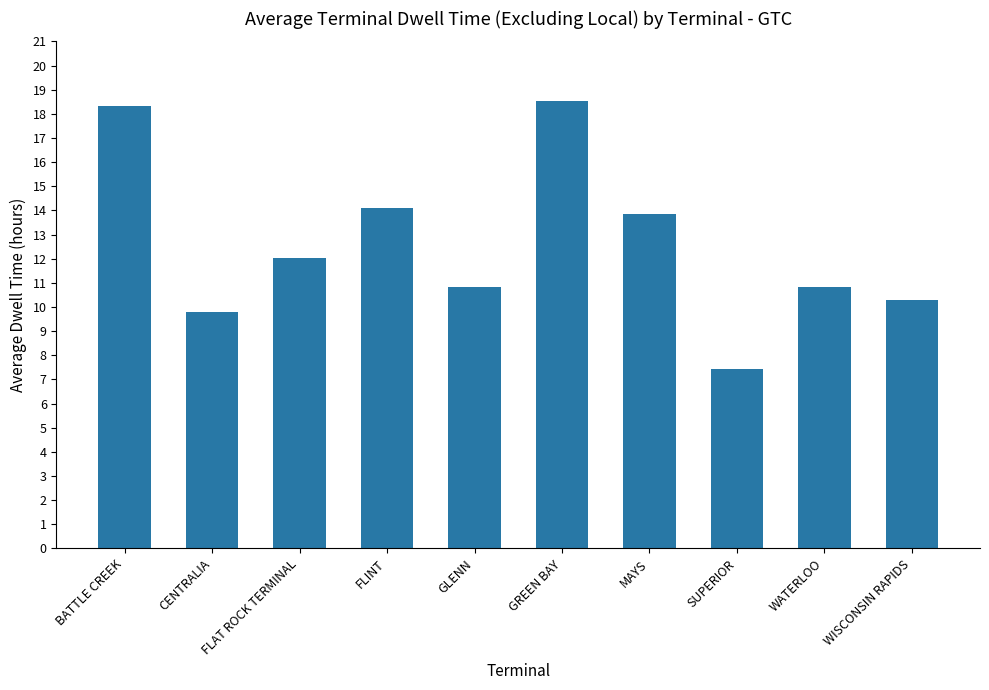

What is the difference between the maximum and minimum values?

11.1